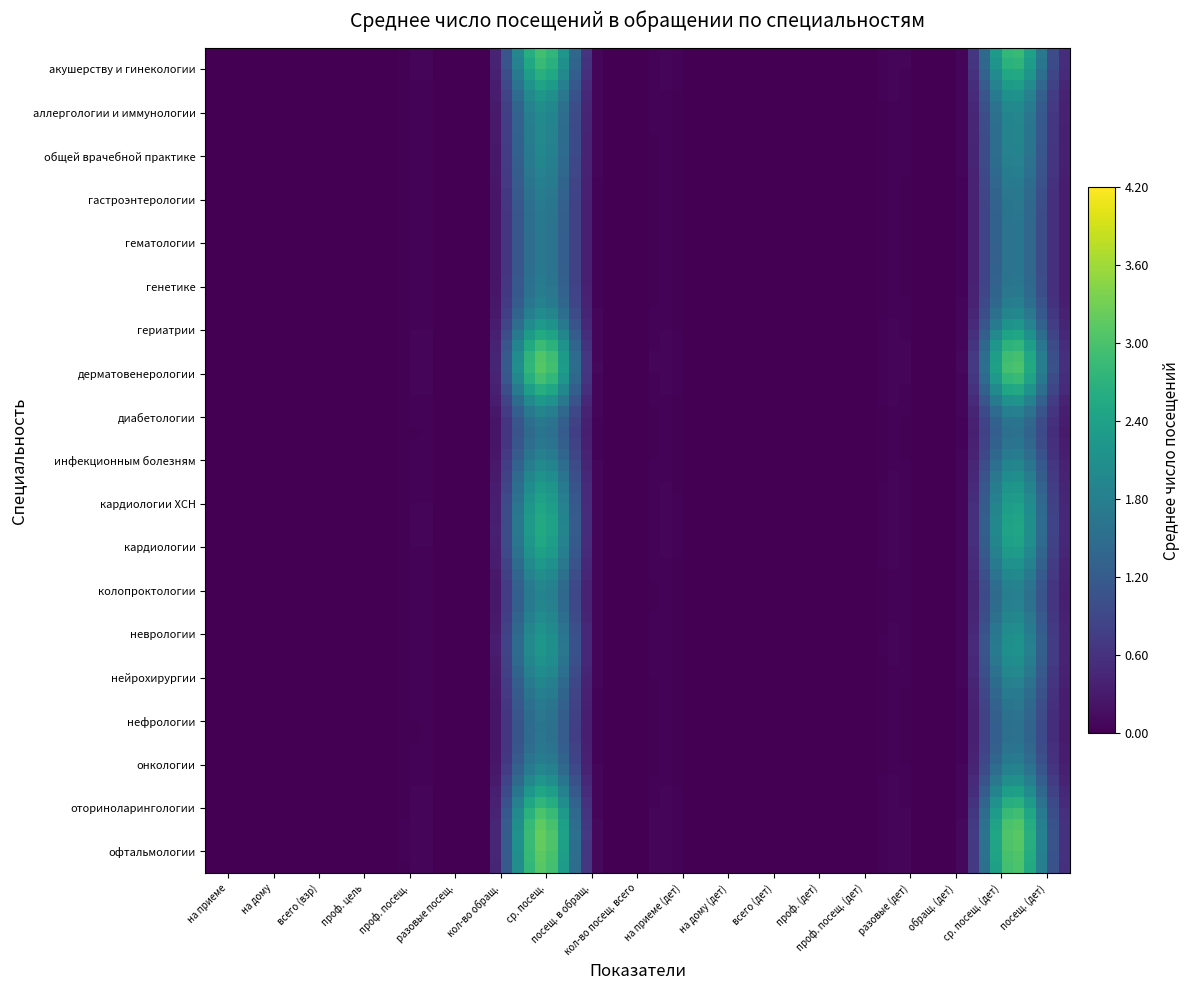

Reading left to right, list all the values displayed in this chart.

акушерству и гинекологии: 136=0.0	4=0.0	57=0.0	11=0.0	12=0.0	13=0.0	14=0.0	16=3.8	22=0.0	28=0.0	2903=0.0	29=0.0	30=0.0	53=0.0	54=0.0	56=0.0	60=0.0	162=3.8	65=0.0
аллергологии и иммунологии: 136=0.0	4=0.0	57=0.0	11=0.0	12=0.0	13=0.0	14=0.0	16=2.6	22=0.0	28=0.0	2903=0.0	29=0.0	30=0.0	53=0.0	54=0.0	56=0.0	60=0.0	162=2.6	65=0.0
общей врачебной практике: 136=0.0	4=0.0	57=0.0	11=0.0	12=0.0	13=0.0	14=0.0	16=2.5	22=0.0	28=0.0	2903=0.0	29=0.0	30=0.0	53=0.0	54=0.0	56=0.0	60=0.0	162=2.5	65=0.0
гастроэнтерологии: 136=0.0	4=0.0	57=0.0	11=0.0	12=0.0	13=0.0	14=0.0	16=2.2	22=0.0	28=0.0	2903=0.0	29=0.0	30=0.0	53=0.0	54=0.0	56=0.0	60=0.0	162=2.2	65=0.0
гематологии: 136=0.0	4=0.0	57=0.0	11=0.0	12=0.0	13=0.0	14=0.0	16=2.1	22=0.0	28=0.0	2903=0.0	29=0.0	30=0.0	53=0.0	54=0.0	56=0.0	60=0.0	162=2.1	65=0.0
генетике: 136=0.0	4=0.0	57=0.0	11=0.0	12=0.0	13=0.0	14=0.0	16=2.1	22=0.0	28=0.0	2903=0.0	29=0.0	30=0.0	53=0.0	54=0.0	56=0.0	60=0.0	162=2.1	65=0.0
гериатрии: 136=0.0	4=0.0	57=0.0	11=0.0	12=0.0	13=0.0	14=0.0	16=2.7	22=0.0	28=0.0	2903=0.0	29=0.0	30=0.0	53=0.0	54=0.0	56=0.0	60=0.0	162=2.7	65=0.0
дерматовенерологии: 136=0.0	4=0.0	57=0.0	11=0.0	12=0.0	13=0.0	14=0.0	16=4.2	22=0.0	28=0.0	2903=0.0	29=0.0	30=0.0	53=0.0	54=0.0	56=0.0	60=0.0	162=4.2	65=0.0
диабетологии: 136=0.0	4=0.0	57=0.0	11=0.0	12=0.0	13=0.0	14=0.0	16=2.0	22=0.0	28=0.0	2903=0.0	29=0.0	30=0.0	53=0.0	54=0.0	56=0.0	60=0.0	162=2.0	65=0.0
инфекционным болезням: 136=0.0	4=0.0	57=0.0	11=0.0	12=0.0	13=0.0	14=0.0	16=2.4	22=0.0	28=0.0	2903=0.0	29=0.0	30=0.0	53=0.0	54=0.0	56=0.0	60=0.0	162=2.4	65=0.0
кардиологии ХСН: 136=0.0	4=0.0	57=0.0	11=0.0	12=0.0	13=0.0	14=0.0	16=3.1	22=0.0	28=0.0	2903=0.0	29=0.0	30=0.0	53=0.0	54=0.0	56=0.0	60=0.0	162=3.1	65=0.0
кардиологии: 136=0.0	4=0.0	57=0.0	11=0.0	12=0.0	13=0.0	14=0.0	16=3.1	22=0.0	28=0.0	2903=0.0	29=0.0	30=0.0	53=0.0	54=0.0	56=0.0	60=0.0	162=3.1	65=0.0
колопроктологии: 136=0.0	4=0.0	57=0.0	11=0.0	12=0.0	13=0.0	14=0.0	16=2.2	22=0.0	28=0.0	2903=0.0	29=0.0	30=0.0	53=0.0	54=0.0	56=0.0	60=0.0	162=2.2	65=0.0
неврологии: 136=0.0	4=0.0	57=0.0	11=0.0	12=0.0	13=0.0	14=0.0	16=2.9	22=0.0	28=0.0	2903=0.0	29=0.0	30=0.0	53=0.0	54=0.0	56=0.0	60=0.0	162=2.9	65=0.0
нейрохирургии: 136=0.0	4=0.0	57=0.0	11=0.0	12=0.0	13=0.0	14=0.0	16=2.3	22=0.0	28=0.0	2903=0.0	29=0.0	30=0.0	53=0.0	54=0.0	56=0.0	60=0.0	162=2.3	65=0.0
нефрологии: 136=0.0	4=0.0	57=0.0	11=0.0	12=0.0	13=0.0	14=0.0	16=2.0	22=0.0	28=0.0	2903=0.0	29=0.0	30=0.0	53=0.0	54=0.0	56=0.0	60=0.0	162=2.0	65=0.0
онкологии: 136=0.0	4=0.0	57=0.0	11=0.0	12=0.0	13=0.0	14=0.0	16=2.5	22=0.0	28=0.0	2903=0.0	29=0.0	30=0.0	53=0.0	54=0.0	56=0.0	60=0.0	162=2.5	65=0.0
оториноларингологии: 136=0.0	4=0.0	57=0.0	11=0.0	12=0.0	13=0.0	14=0.0	16=4.1	22=0.0	28=0.0	2903=0.0	29=0.0	30=0.0	53=0.0	54=0.0	56=0.0	60=0.0	162=4.1	65=0.0
офтальмологии: 136=0.0	4=0.0	57=0.0	11=0.0	12=0.0	13=0.0	14=0.0	16=3.8	22=0.0	28=0.0	2903=0.0	29=0.0	30=0.0	53=0.0	54=0.0	56=0.0	60=0.0	162=3.8	65=0.0